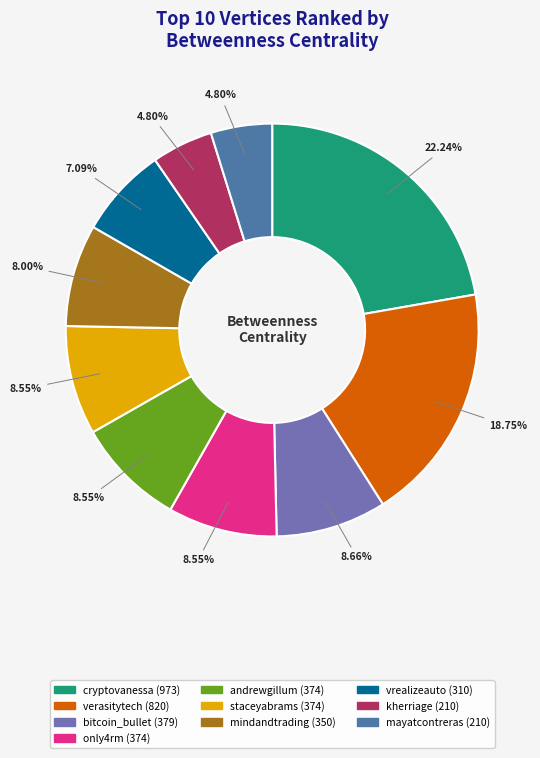

How many segments does this pie chart have?

10